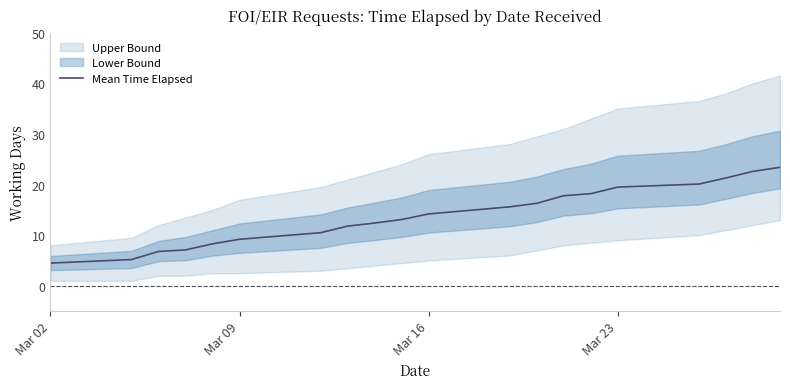

Is it true that Mean Time Elapsed equals 6.6 at Mar 02?

False